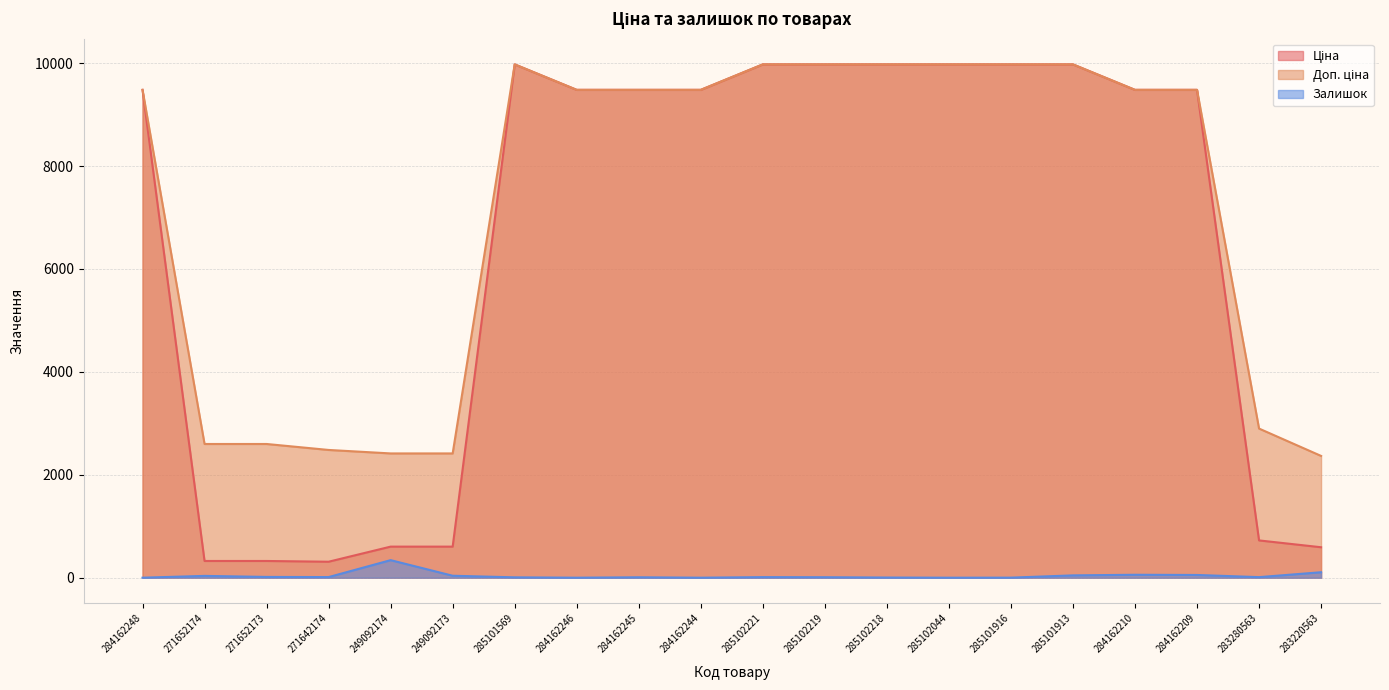

How many lines are shown in the chart?

3